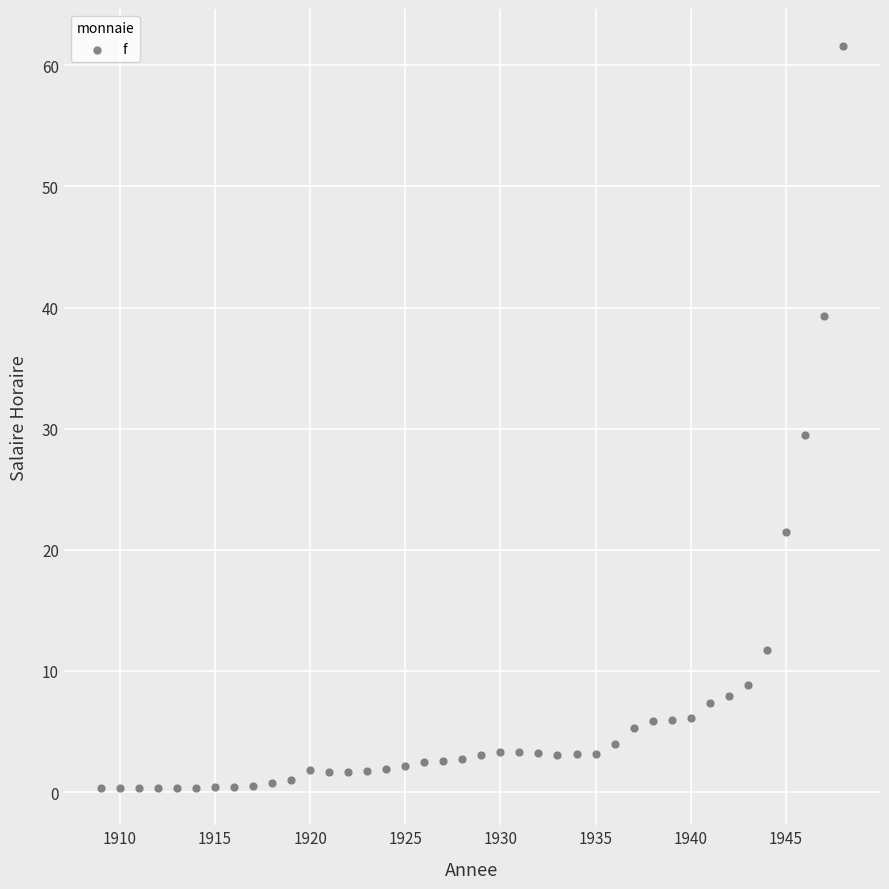

What is the range of X values (max minus min)?

39.0